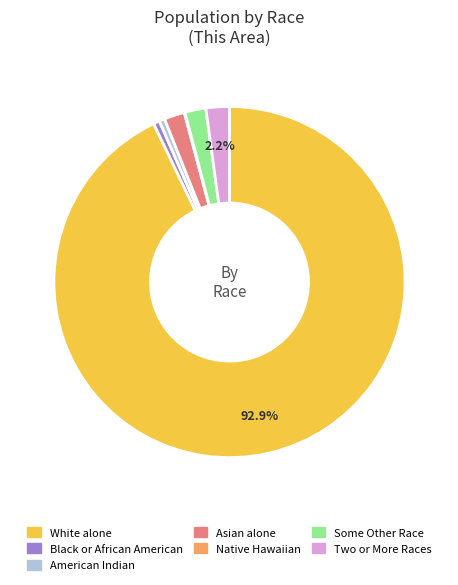

Is the sum of Two or More Races and White alone greater than half?

Yes